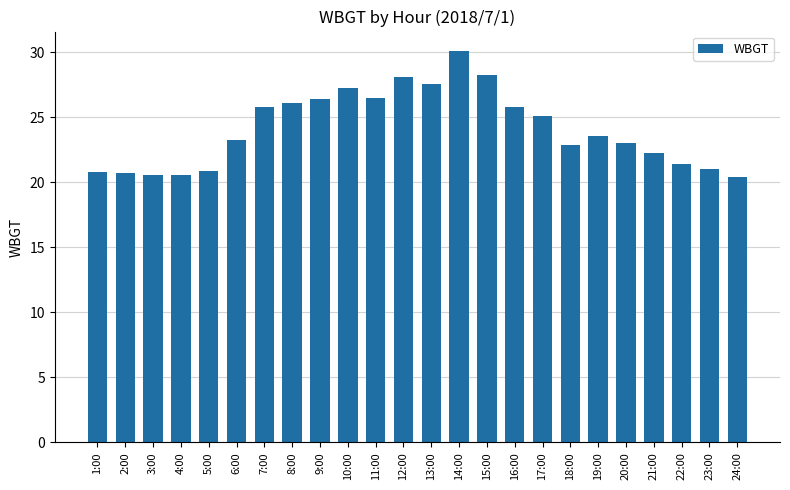

Read the value at 14:00.

30.1